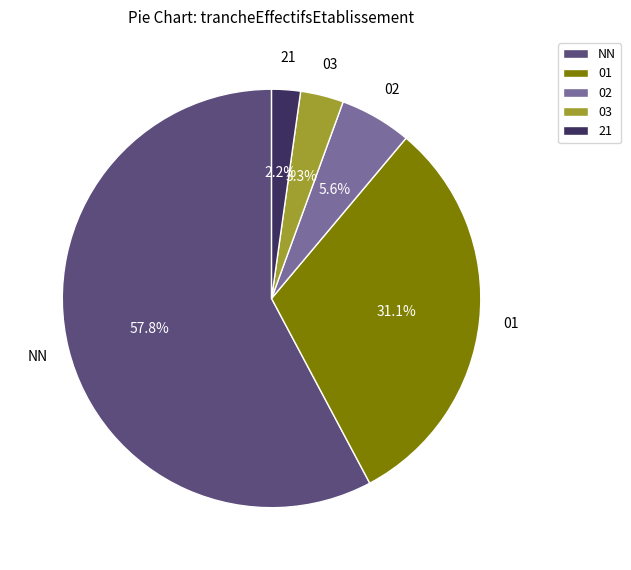

To the nearest percent, what is the difference between the 02 and 01 slice percentages?

26%